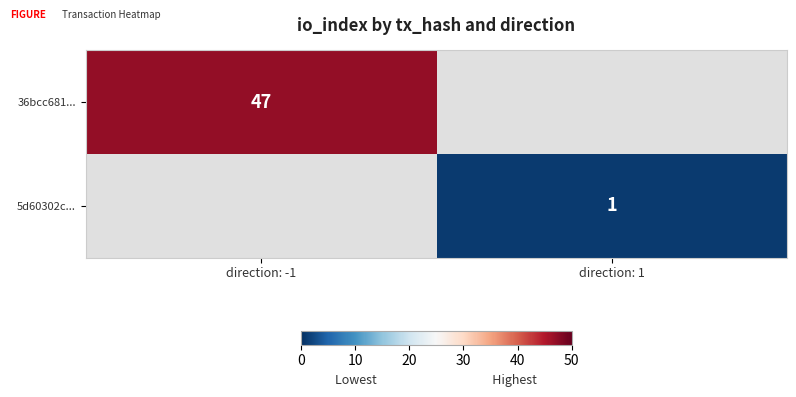

Is the value of 5d60302c... at direction: 1 greater than the value of 36bcc681... at direction: -1?

No